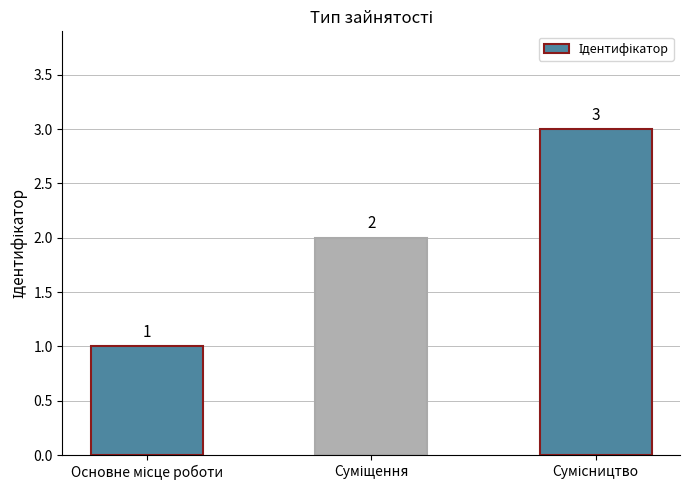

What is the value of the 2nd bar from the left?

2